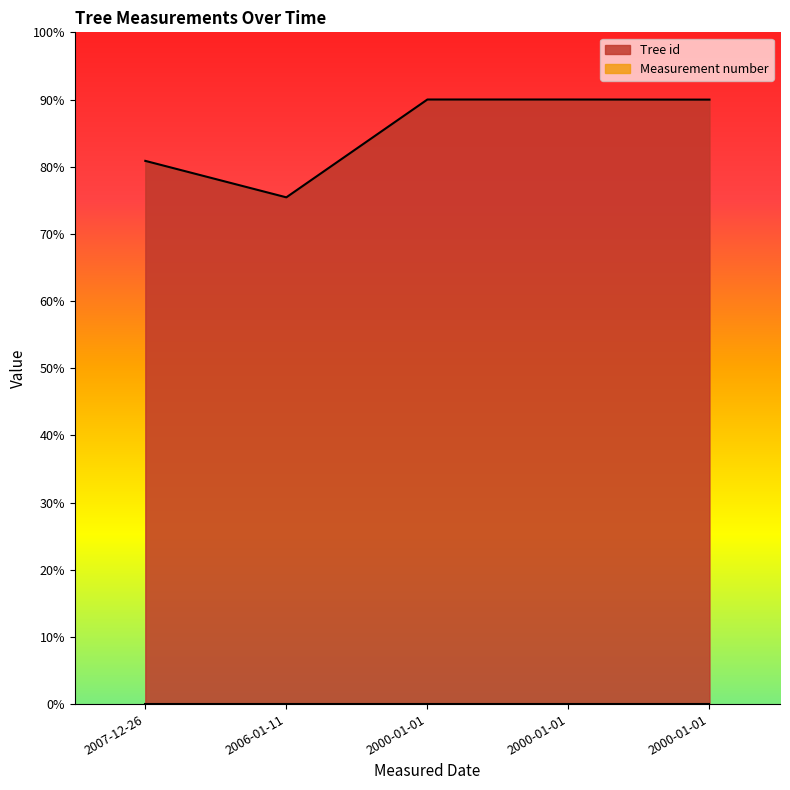

The value at 2000-01-01 is 28.8. True or false?

False